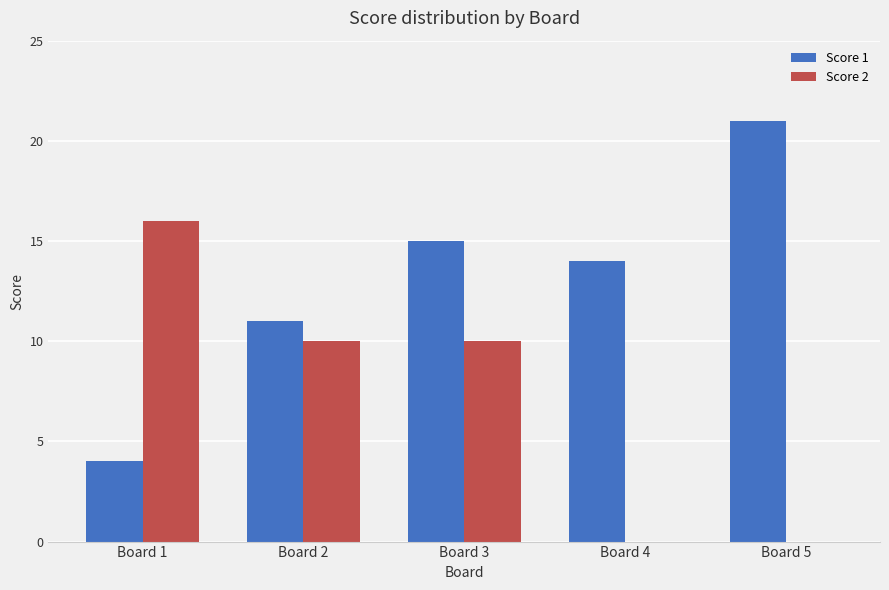

What is the greatest value displayed?

21